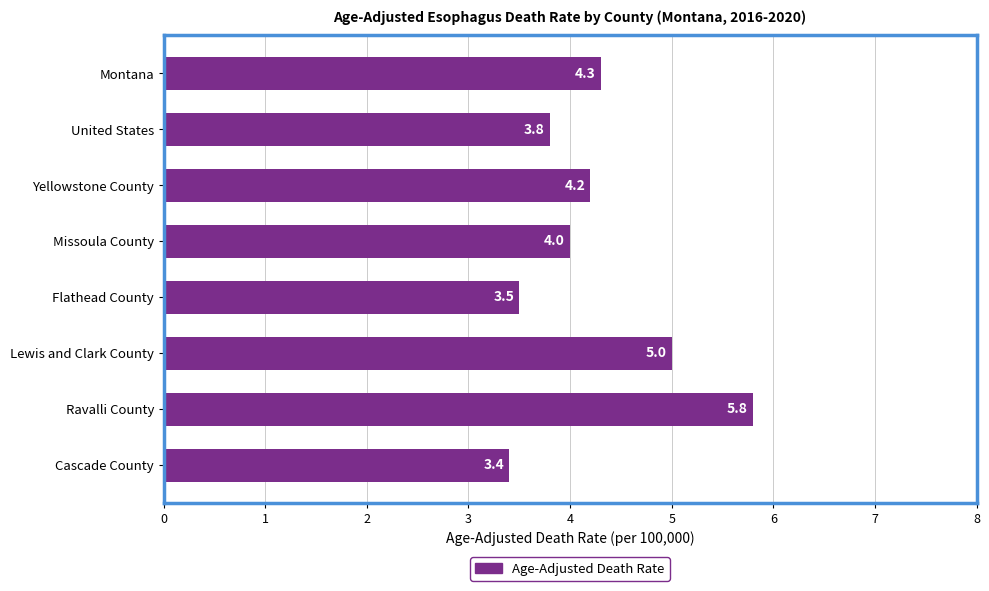

Rank the categories by value from highest to lowest.

Ravalli County, Lewis and Clark County, Montana, Yellowstone County, Missoula County, United States, Flathead County, Cascade County